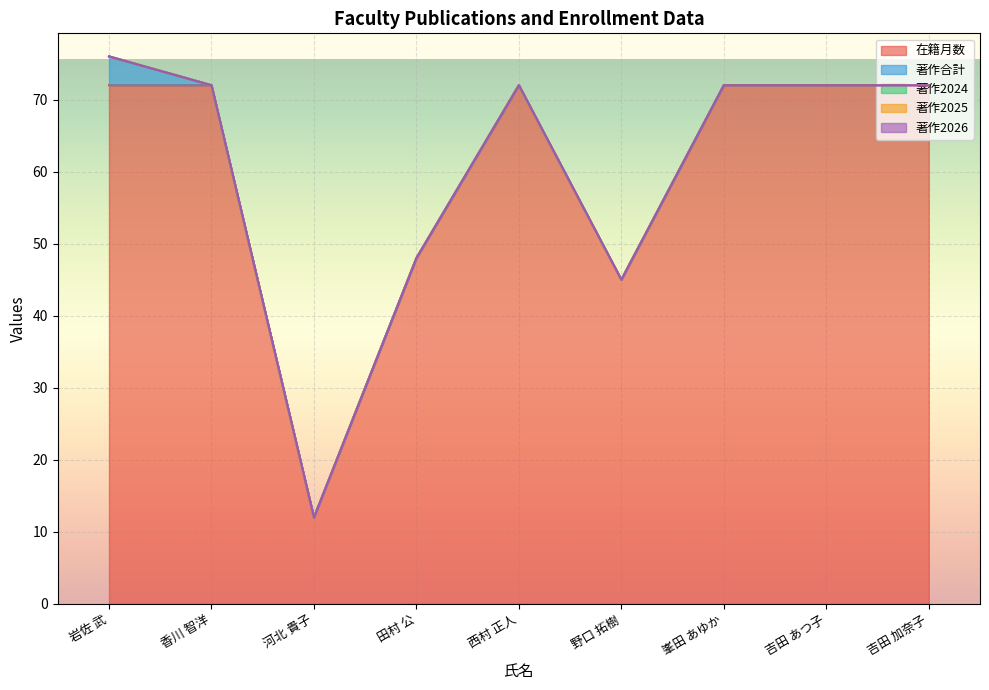

What is the approximate value of 在籍月数 at 吉田 加奈子?

72